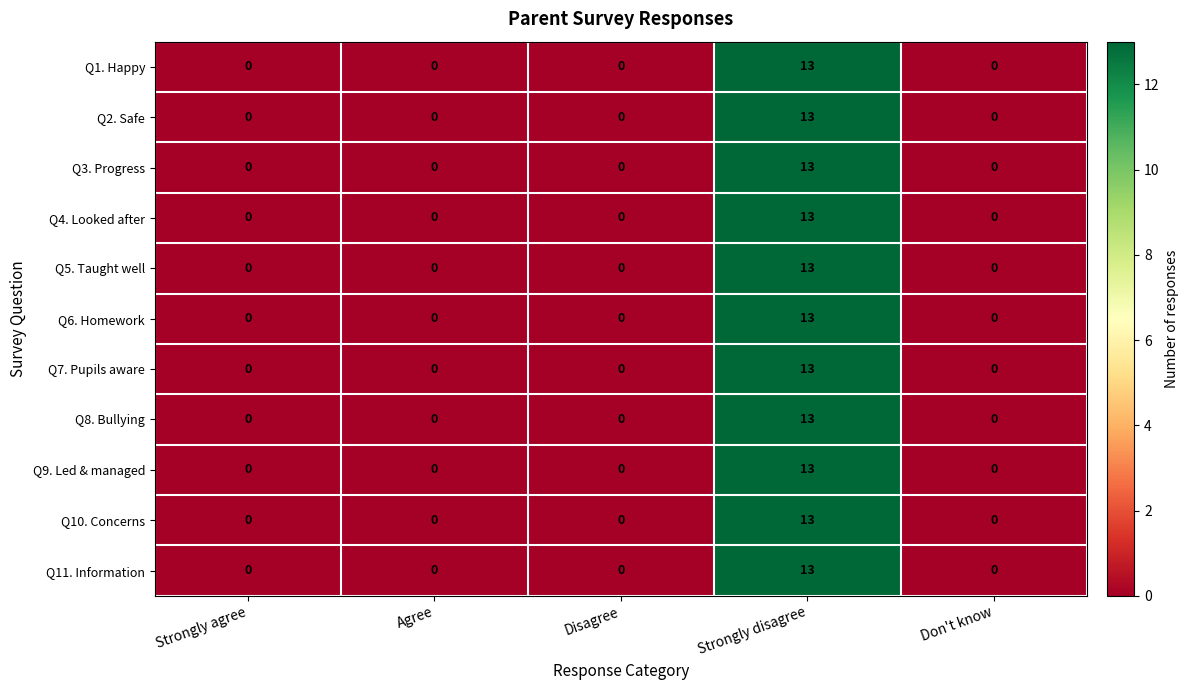

At which category is the sum across all series the highest?

Strongly disagree